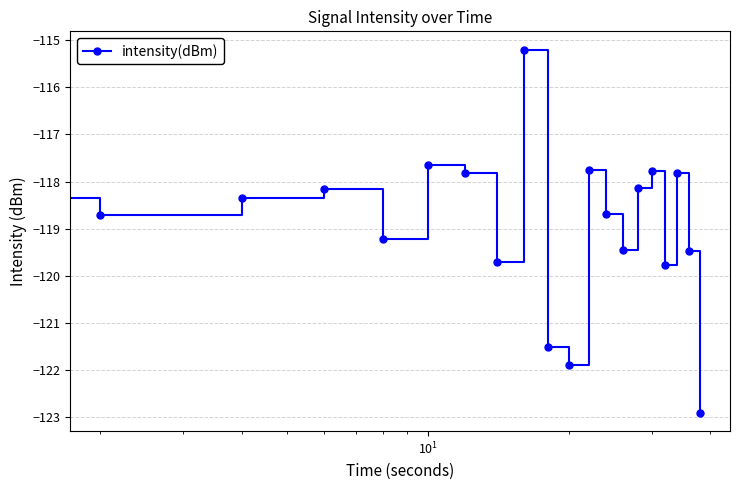

What is the maximum value shown in the chart?

-115.2